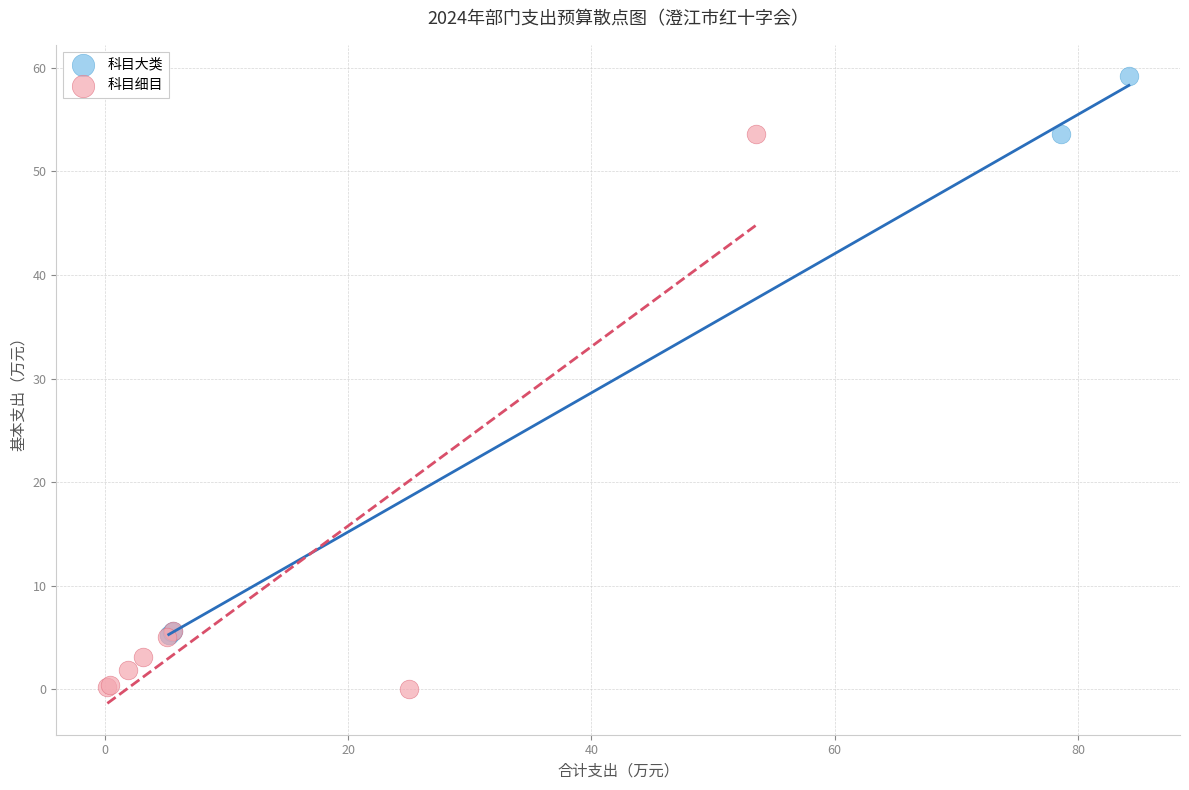

Which series contains the lowest Y value?

科目细目